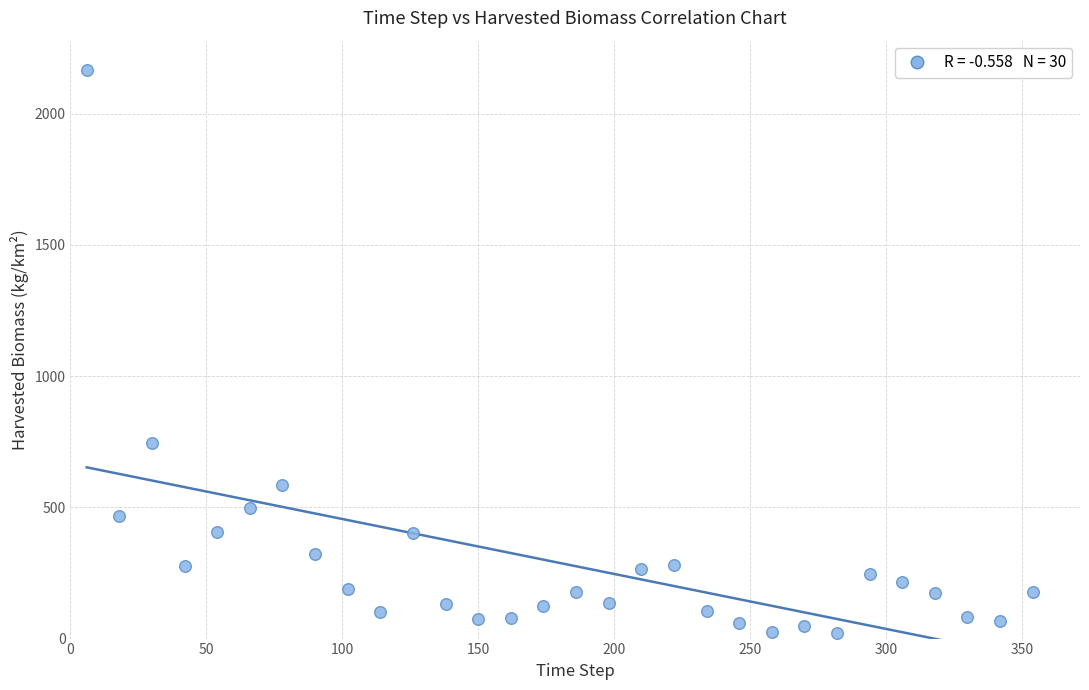

What Y value in the scatter plot is closest to 1093?

744.2